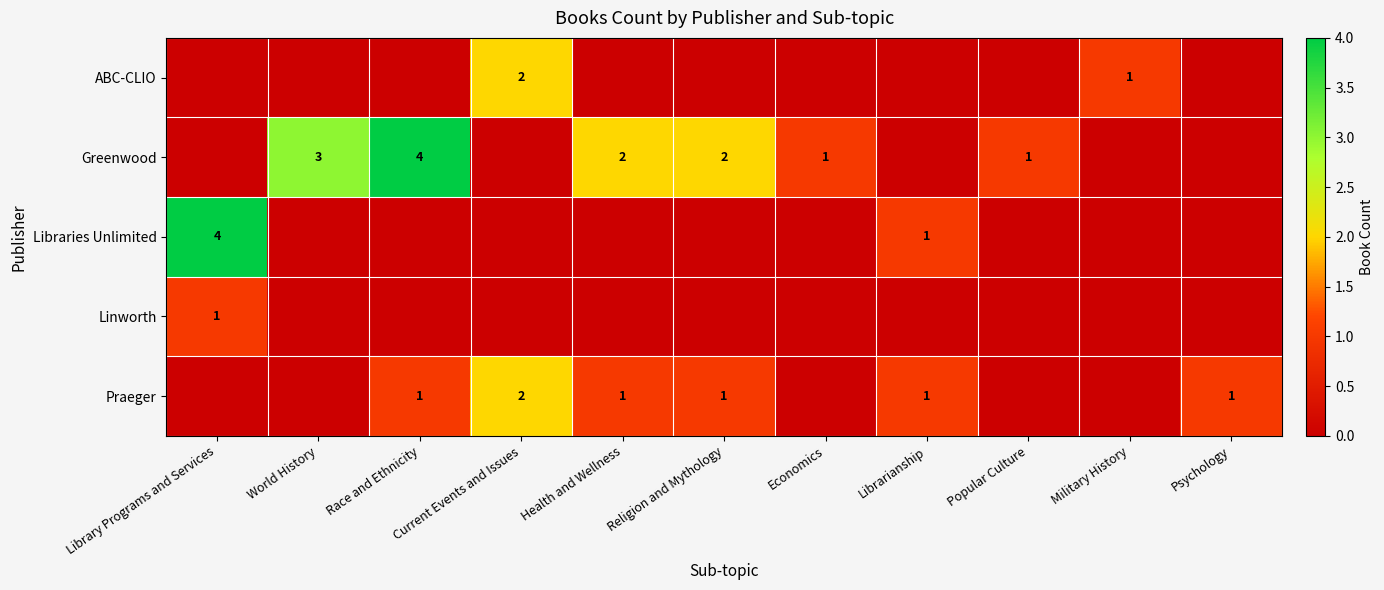

What is the sum of the Praeger values at Health and Wellness and Religion and Mythology?

2